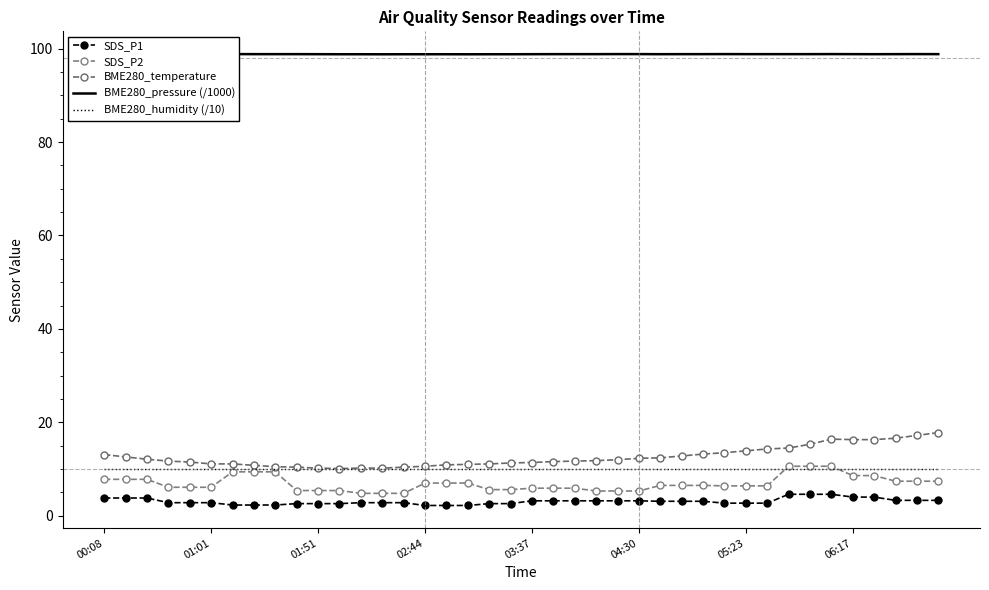

Is it true that SDS_P1 equals 2.6 at 01:51?

True